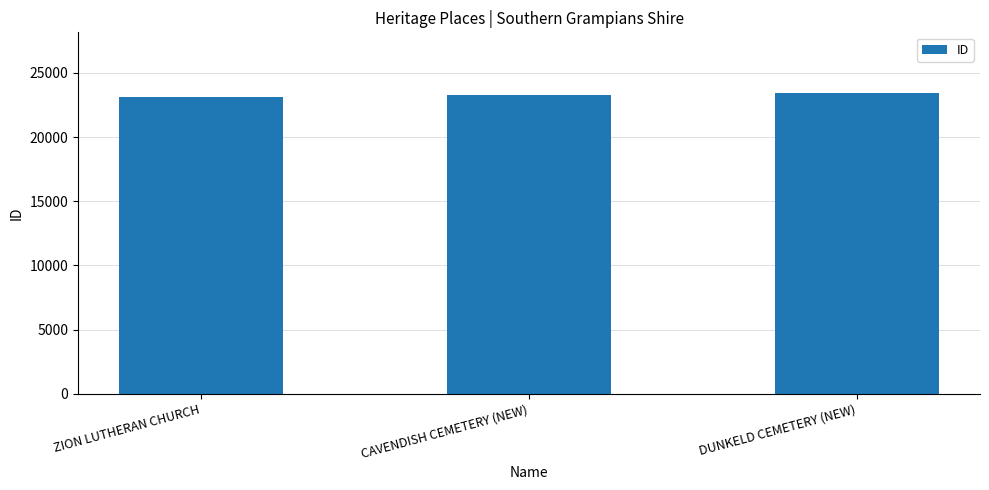

What is the smallest value displayed?

23140